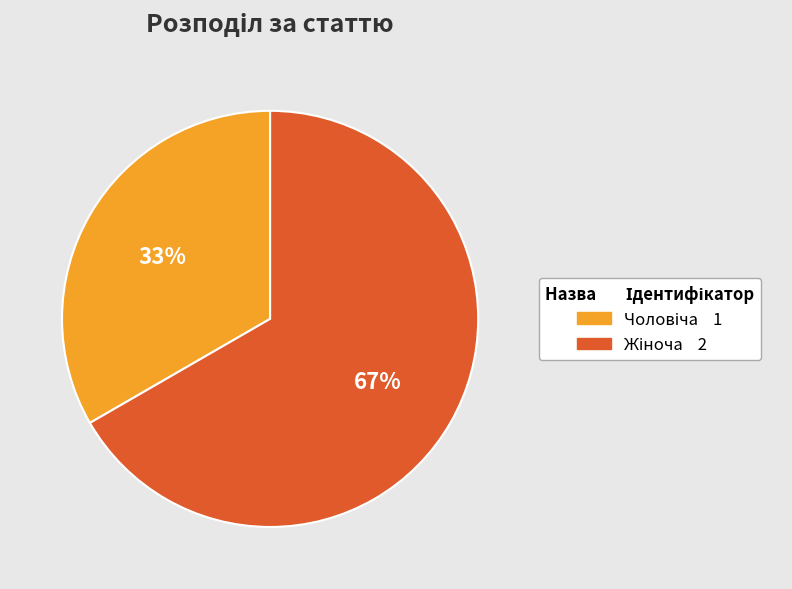

Is there a majority slice in this chart?

Yes